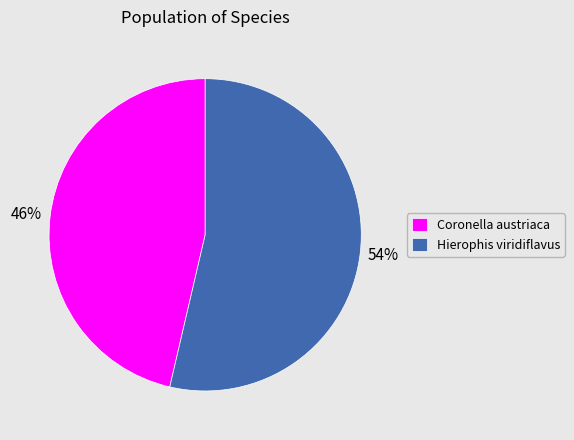

What percentage is the Coronella austriaca slice, to the nearest percent?

46%